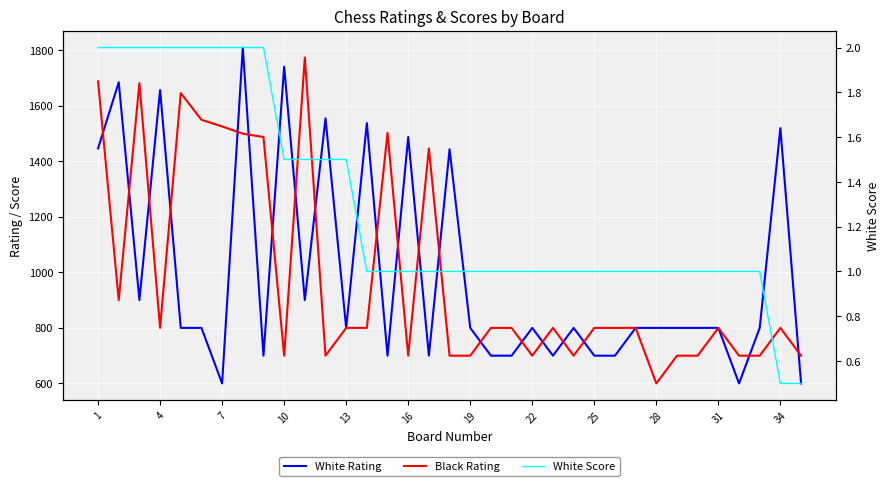

Is this an area chart (filled region under the line)?

No